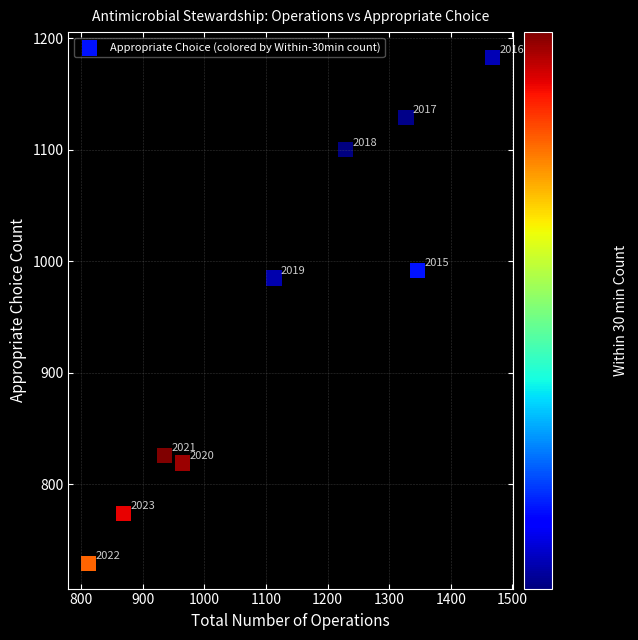

What Y value in the scatter plot is closest to 956?

985